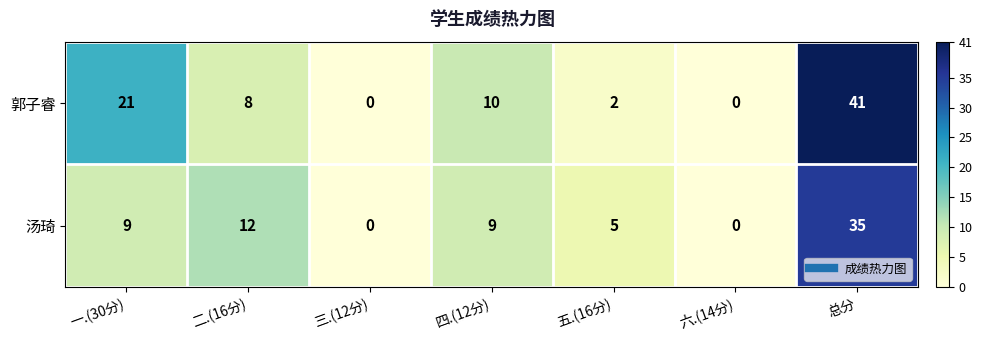

Which series has the widest spread of values?

郭子睿